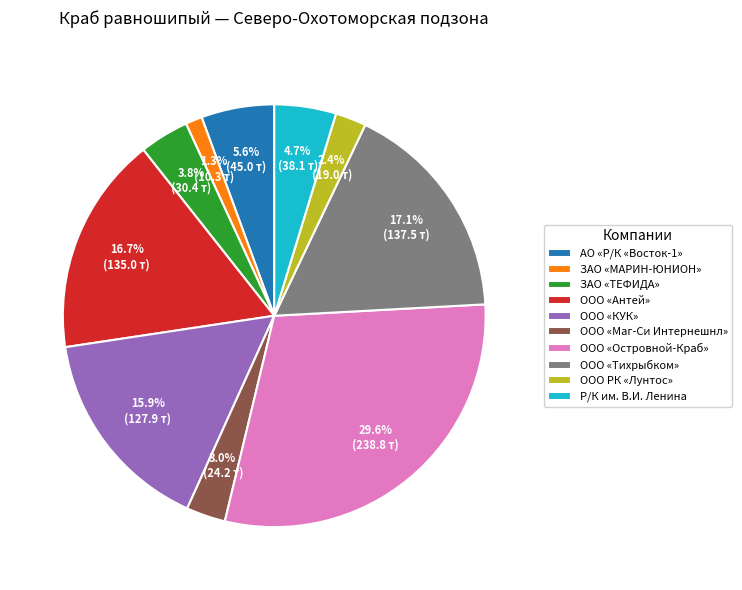

Is there a majority slice in this chart?

No